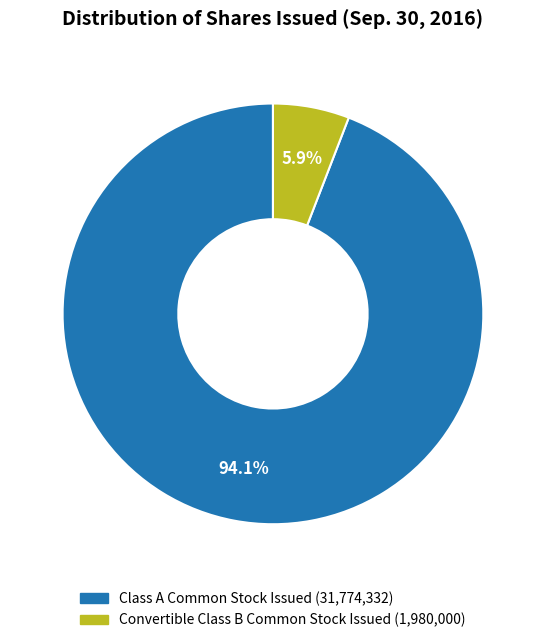

True or false: Class A Common Stock Issued accounts for 87% of the total.

False